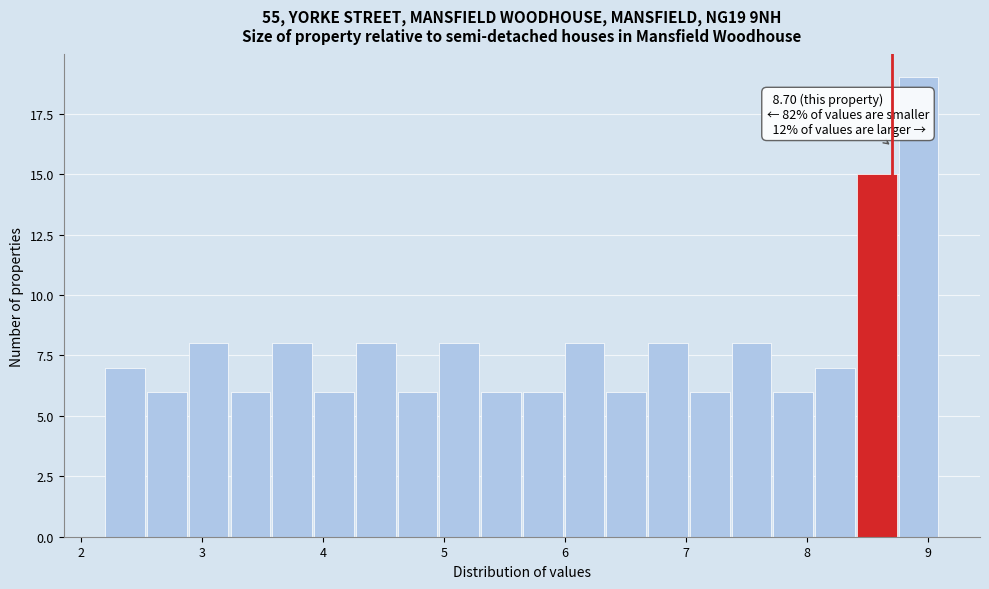

Read against the x-axis, roughly where is the centre of the tallest bar?

8.9